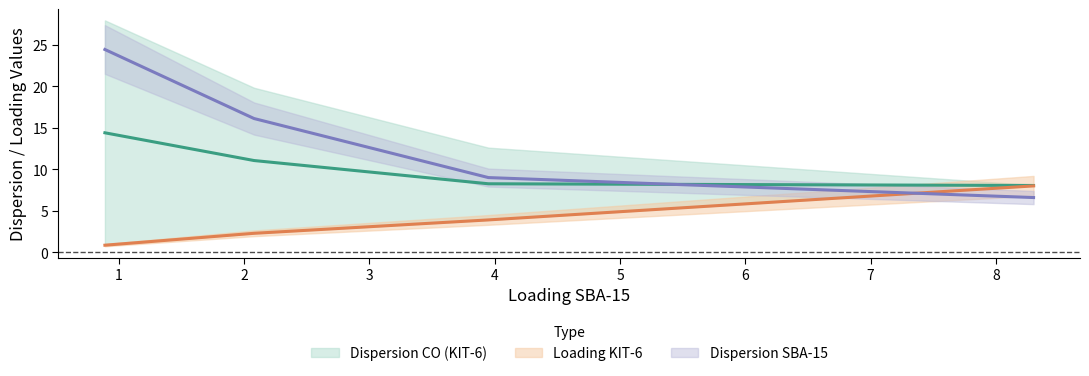

What is the difference between the maximum and minimum values in the Loading KIT-6 series?

7.1